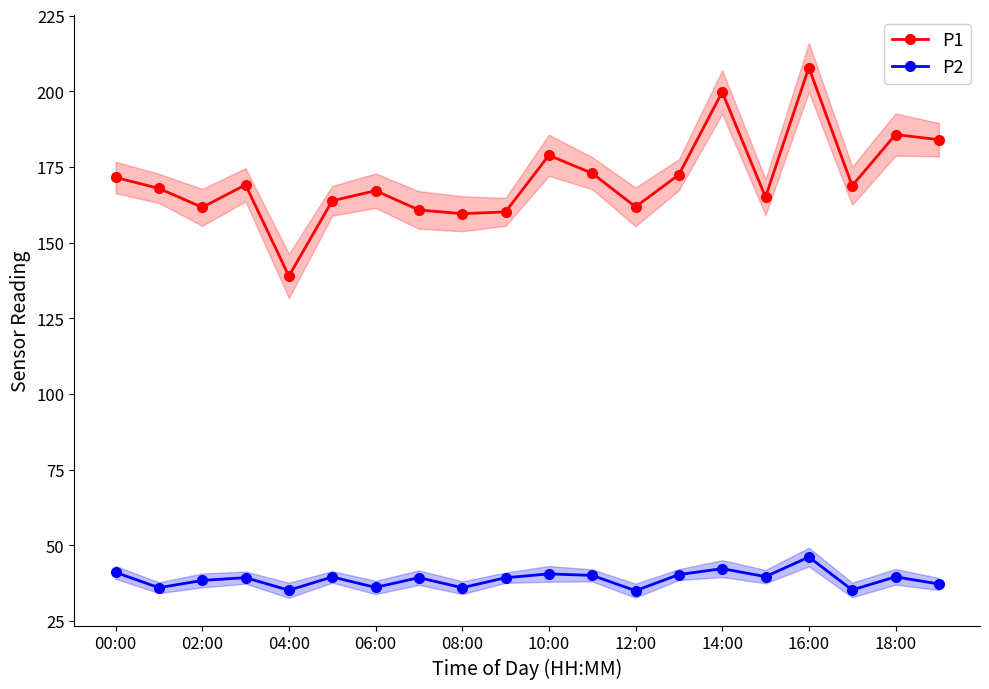

What is the lowest value of the P2 series?

35.0